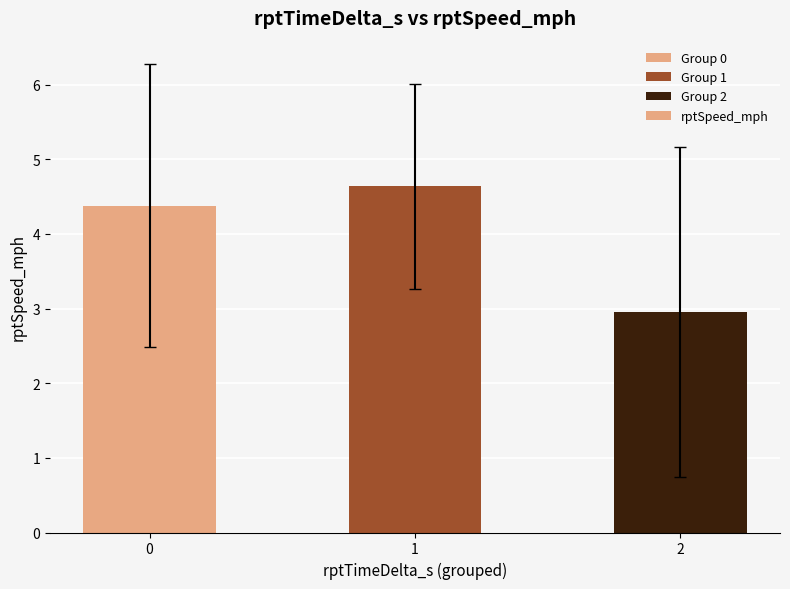

Which label corresponds to the largest value in the chart?

1